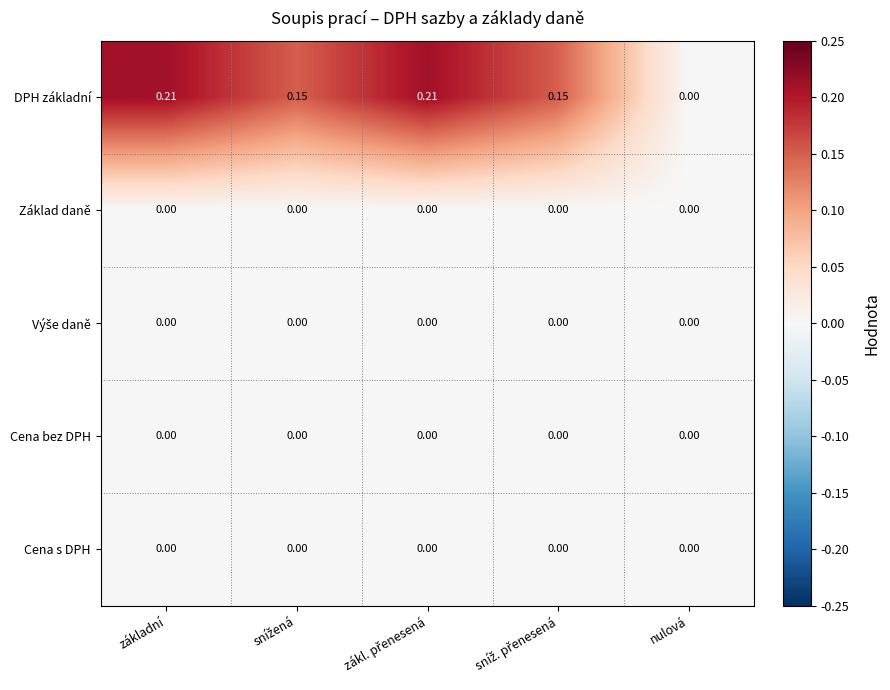

Which series has the largest range (max minus min)?

DPH základní